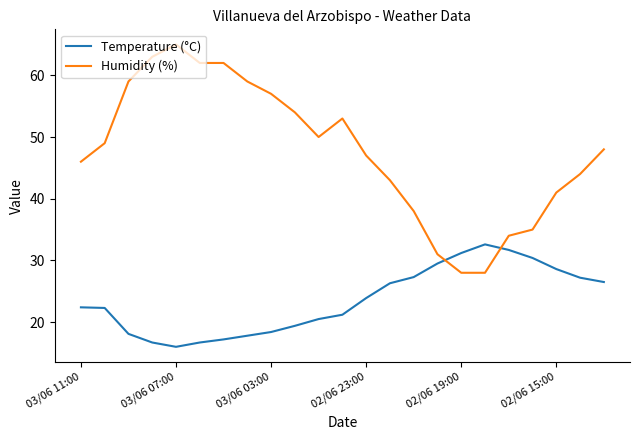

Rank the series by their average value, from highest to lowest.

Humidity (%), Temperature (°C)